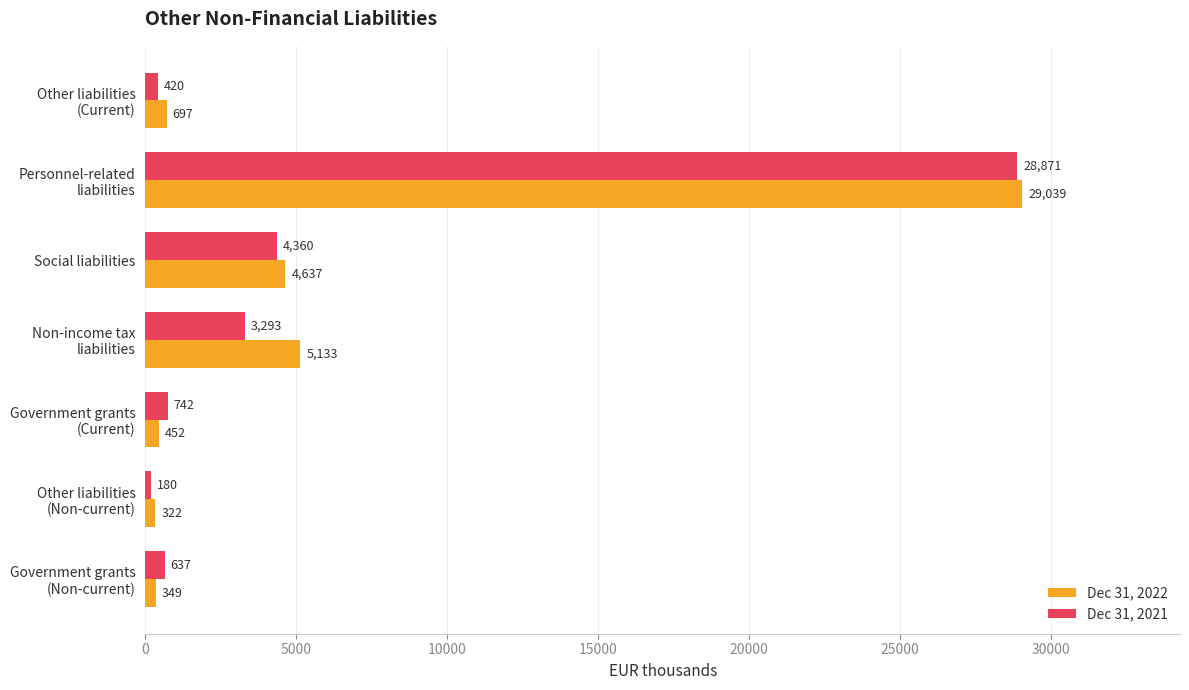

List the series in order of their overall mean, highest first.

Dec 31, 2022, Dec 31, 2021